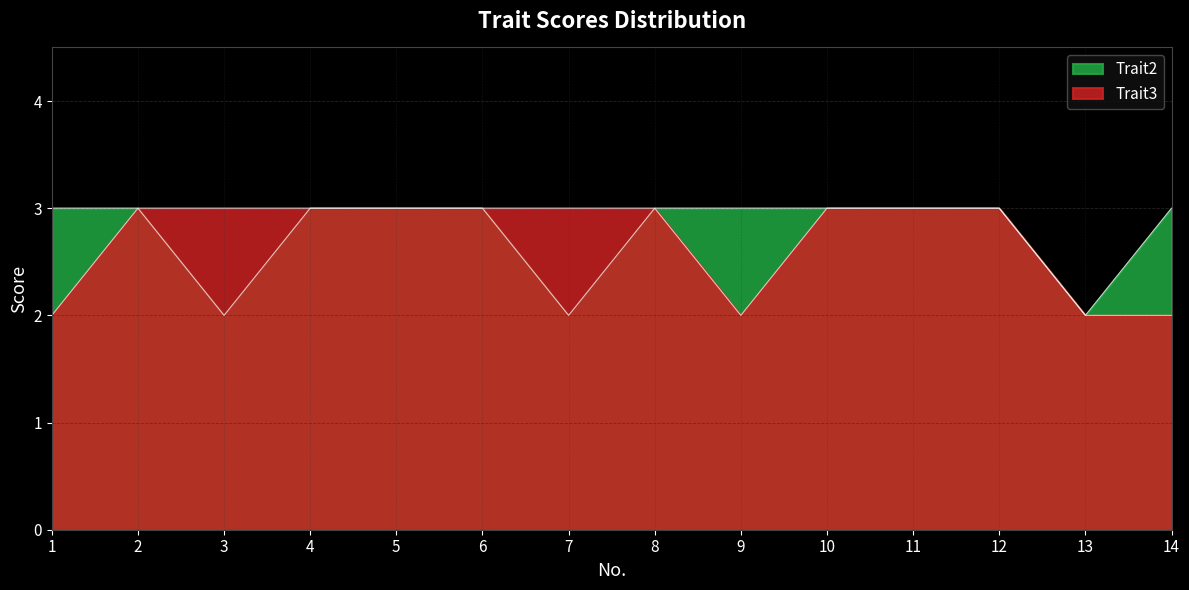

List the series in order of their peak value, highest first.

Trait3, Trait2